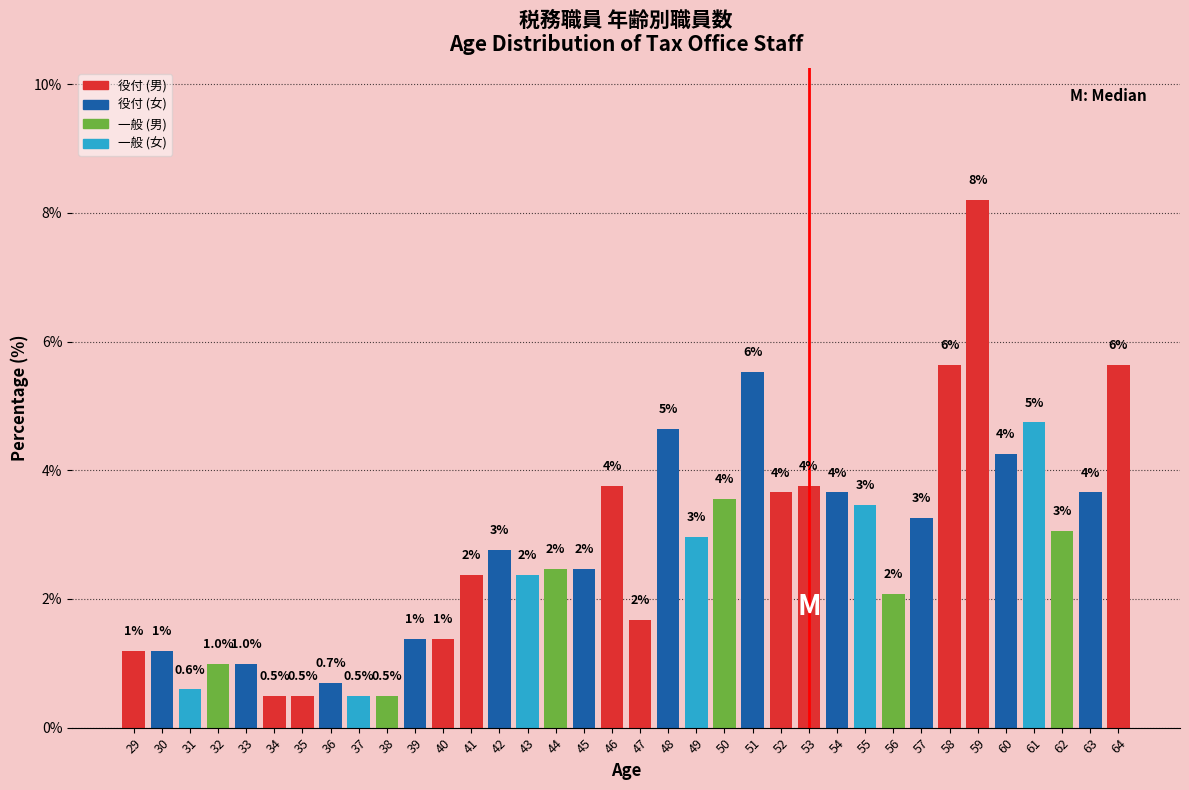

Are the bars horizontal?

No